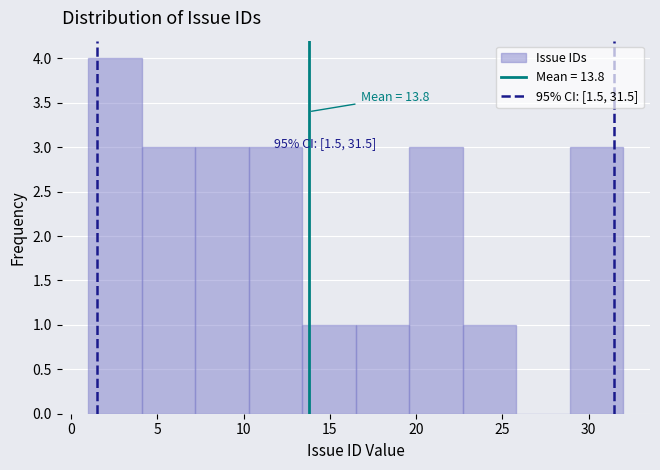

Which range on the x-axis has the tallest bar?

1.0 to 4.1